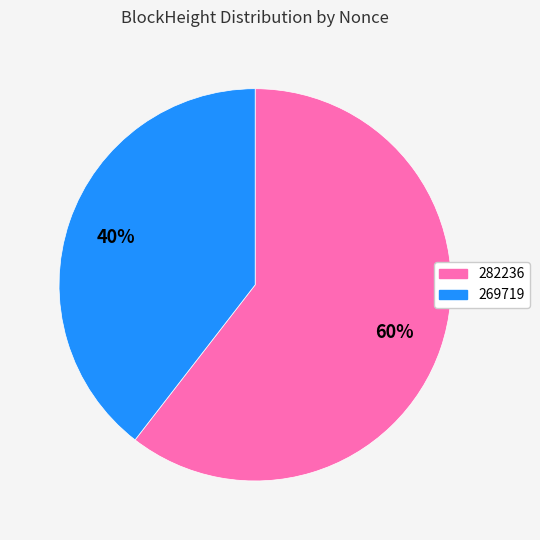

Count the number of slices in the pie.

2